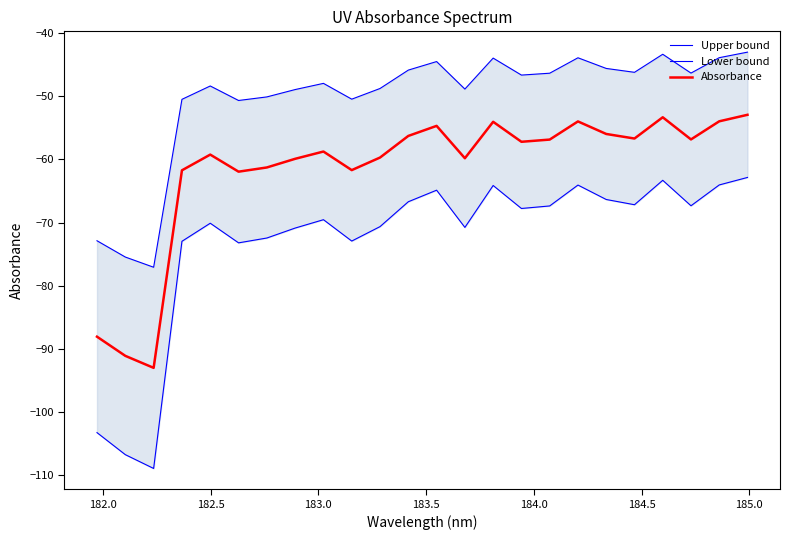

True or false: Lower bound has more than 0 interior local peaks.

True